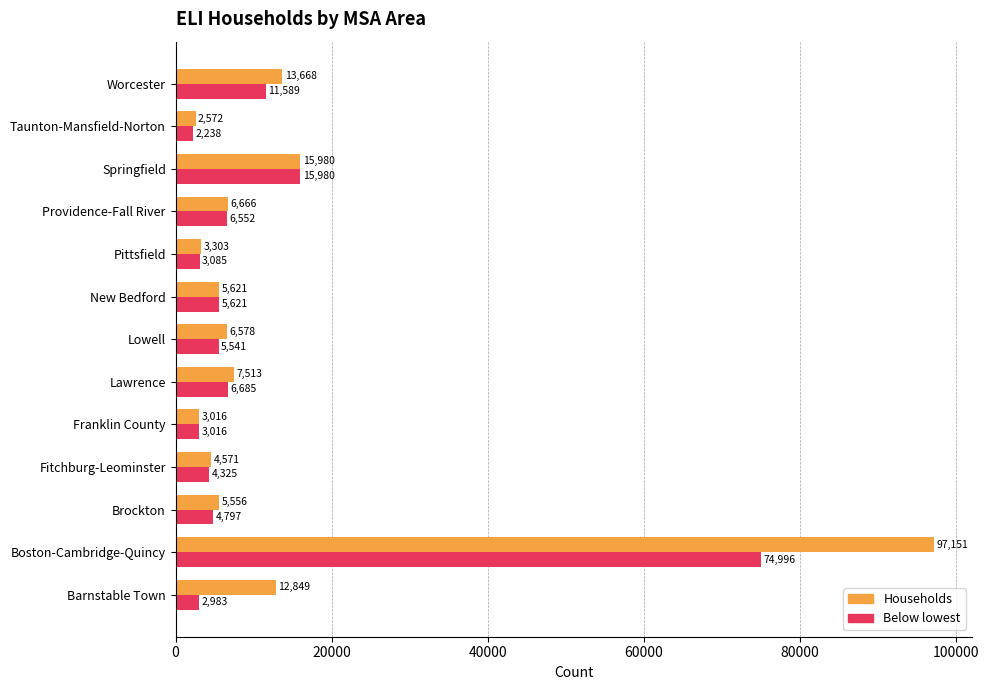

What is the minimum value for Below lowest?

2238